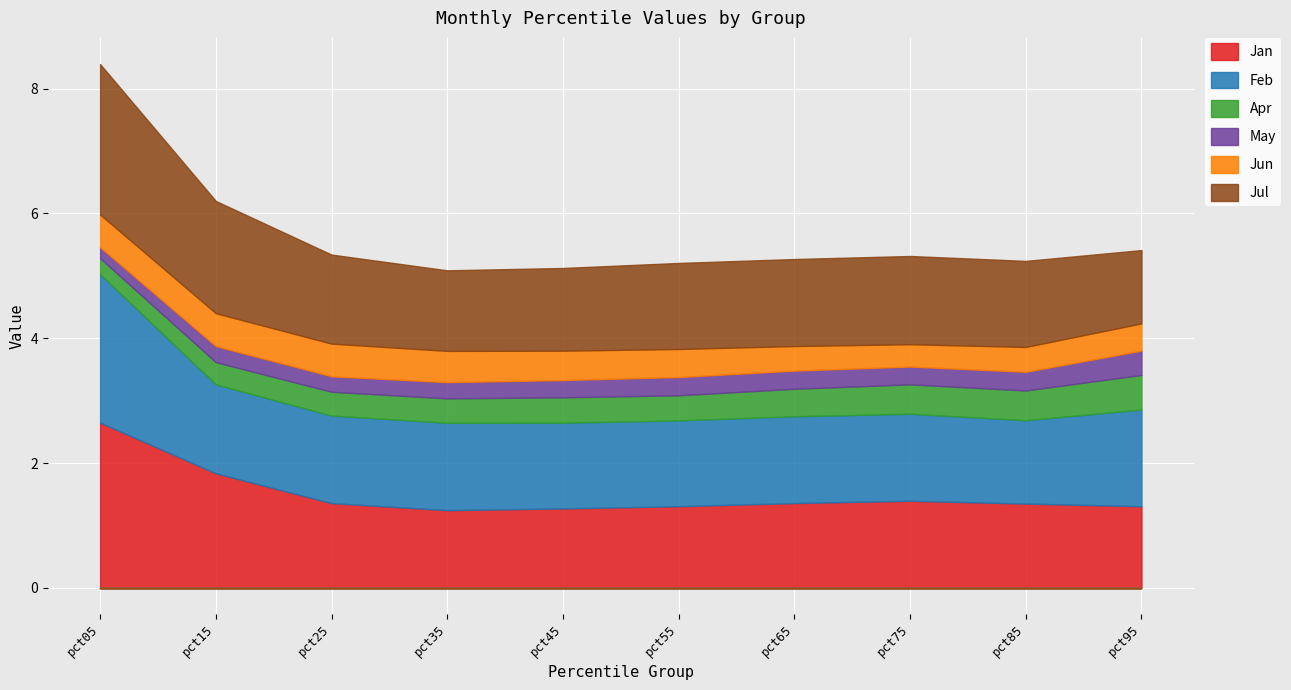

What value does the Apr series have at pct85?

0.5